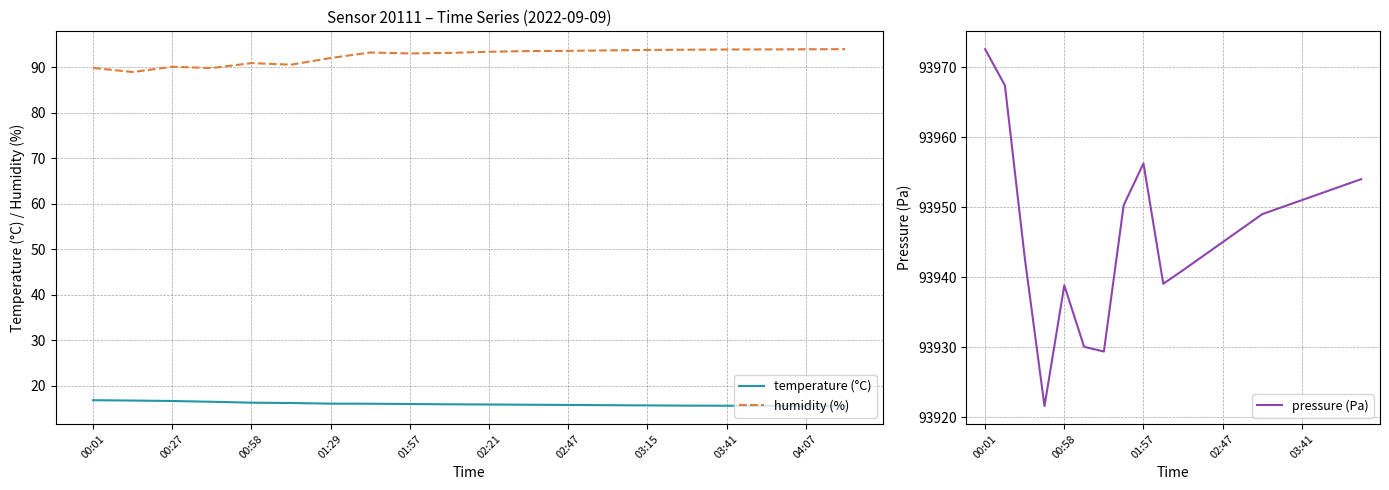

What is the difference between the maximum and minimum values in the pressure (Pa) series?

51.0